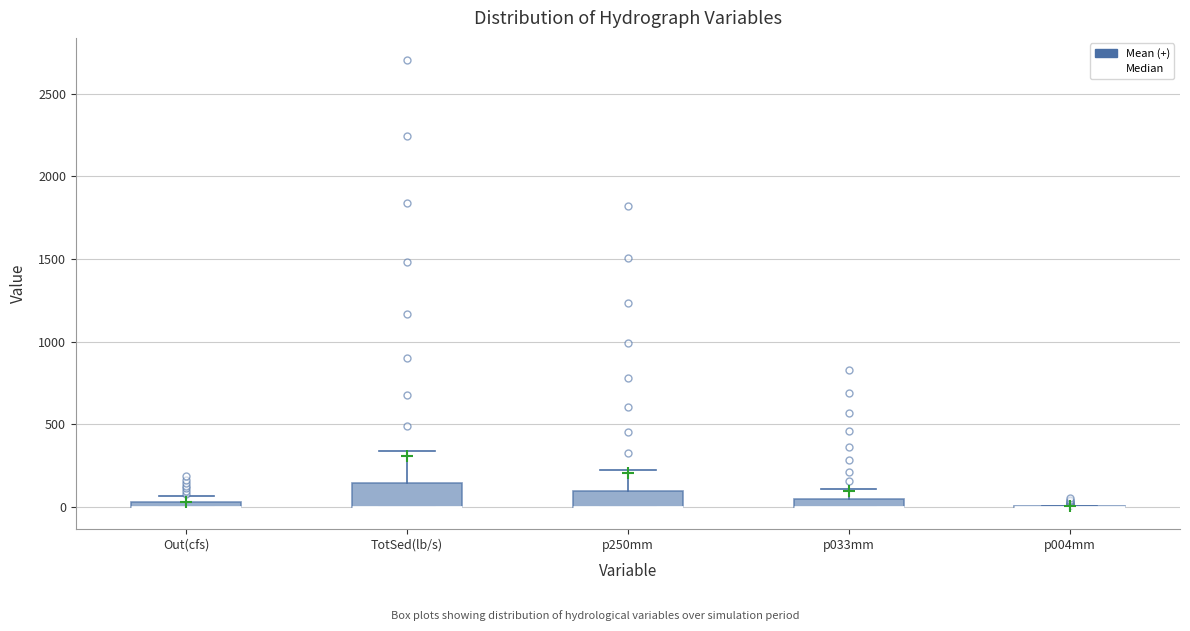

Comparing the boxes themselves (not the whiskers), which one is the tallest?

TotSed(lb/s)